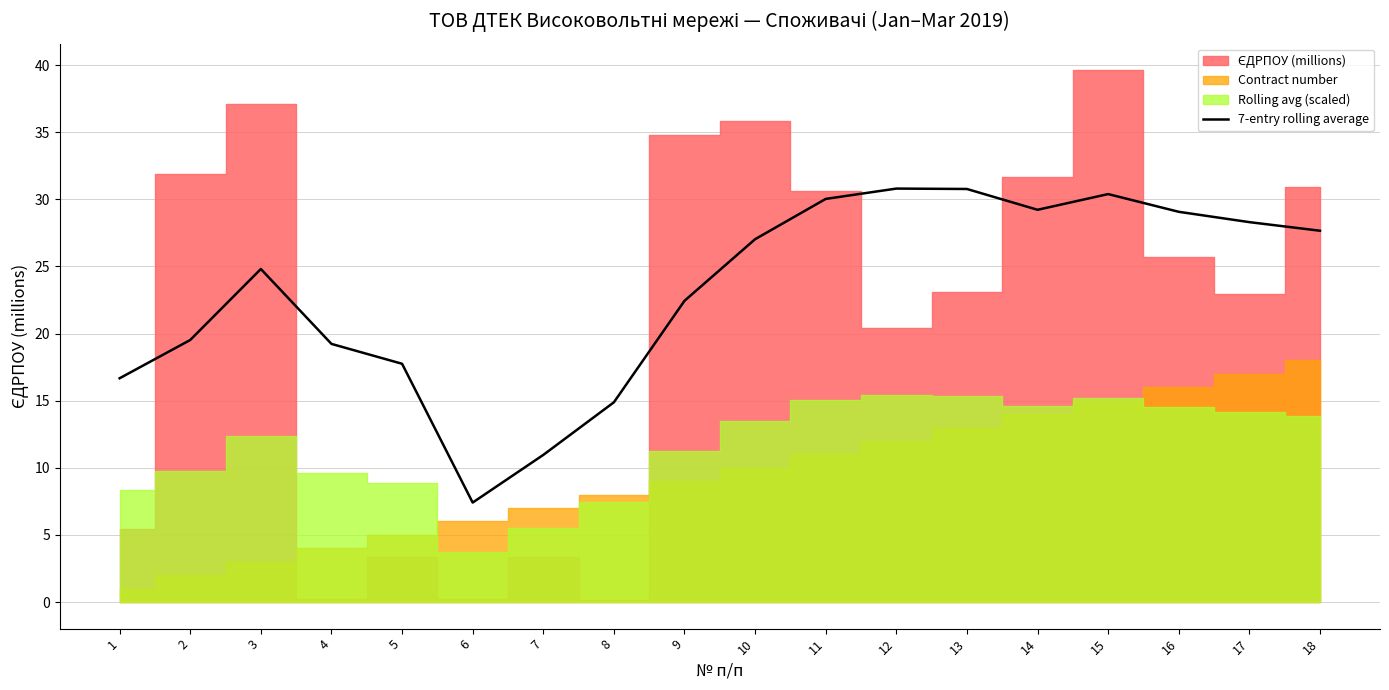

How many lines are shown in the chart?

1